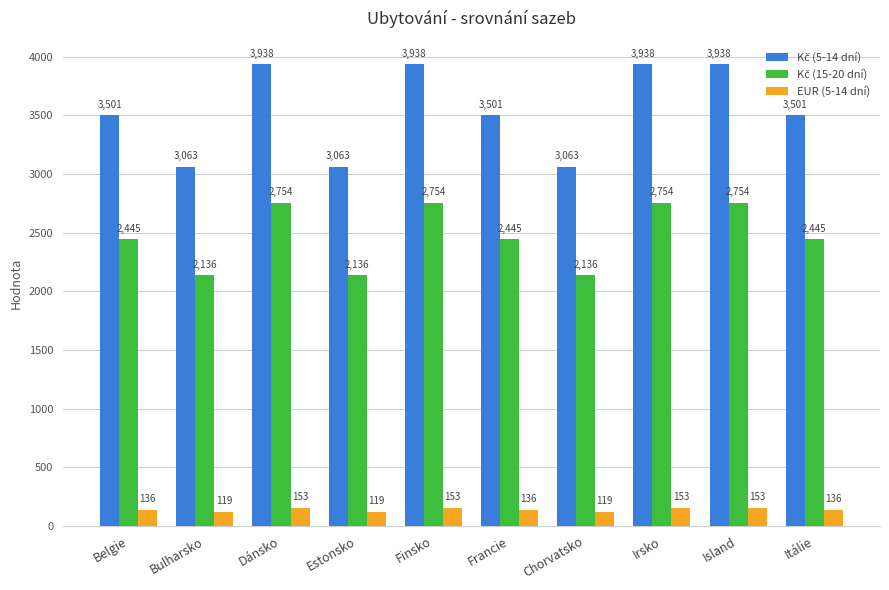

What is the greatest value displayed?

3938.2